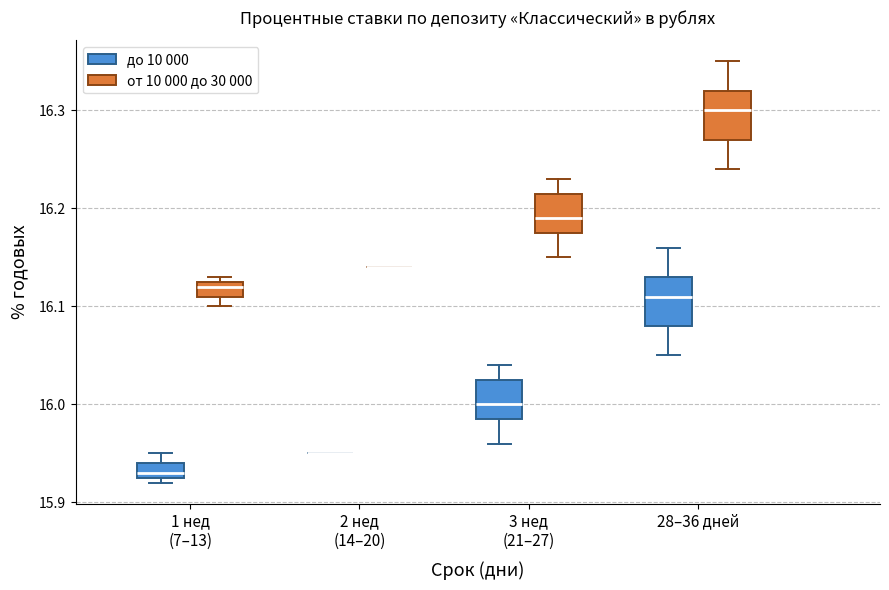

Where is the upper edge of the box for 3 нед (21–27) (до 10 000) on the y-axis? The values are not printed on the chart, so give them approximately, as read against the axis.

16.03